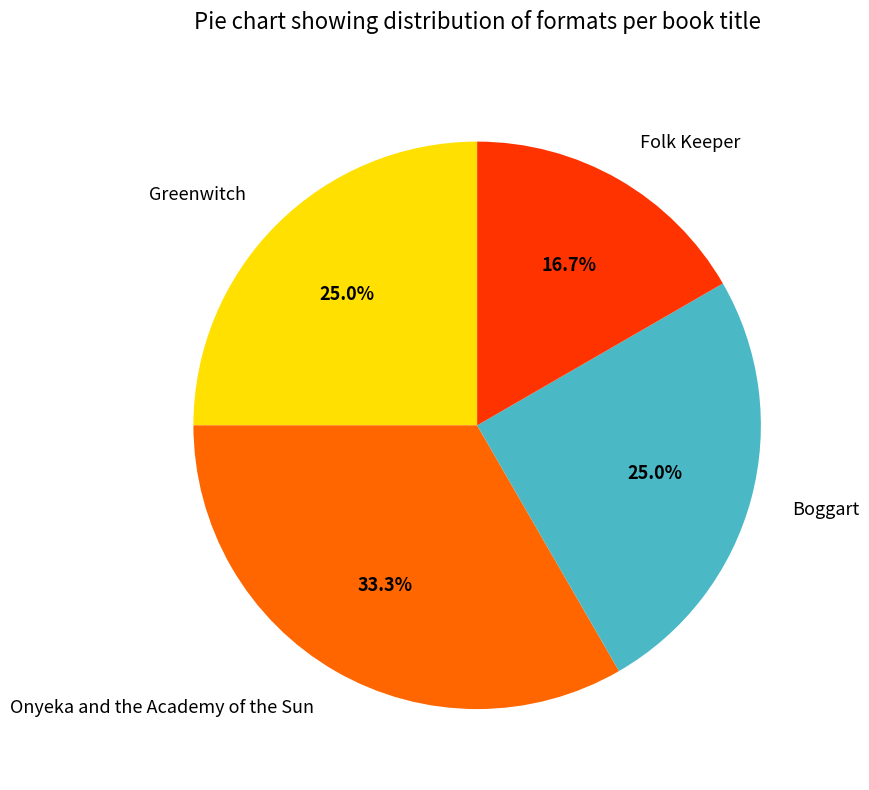

Which has a higher value, Onyeka and the Academy of the Sun or Greenwitch?

Onyeka and the Academy of the Sun